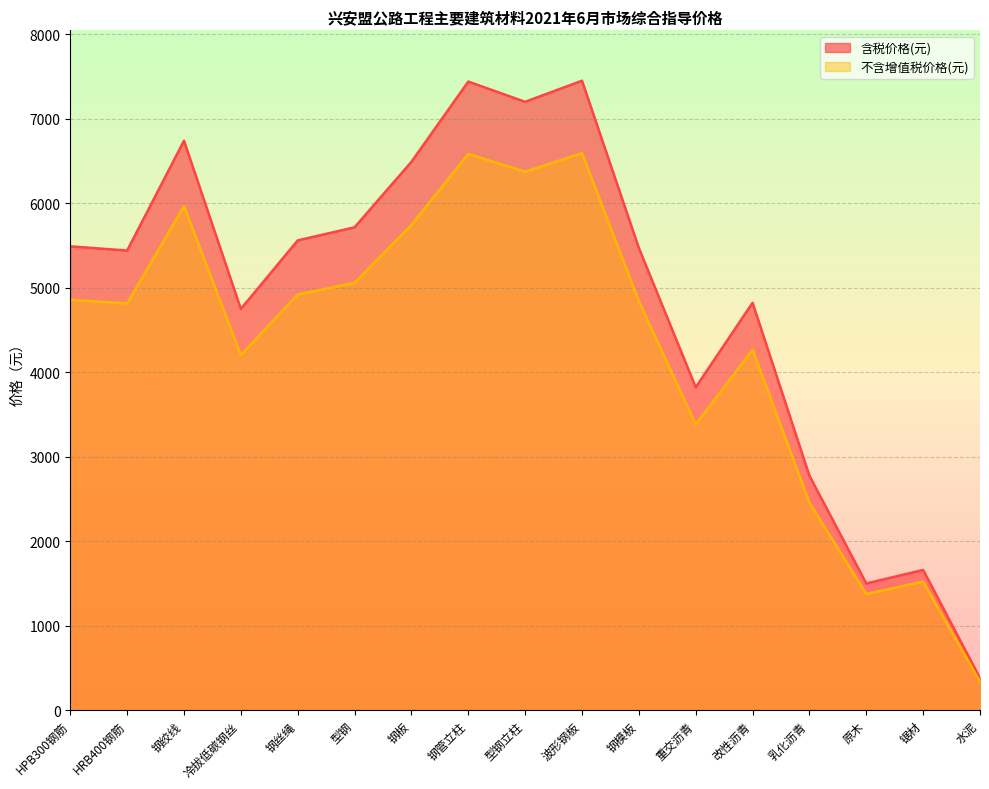

Which series has the largest total across all categories?

含税价格(元)